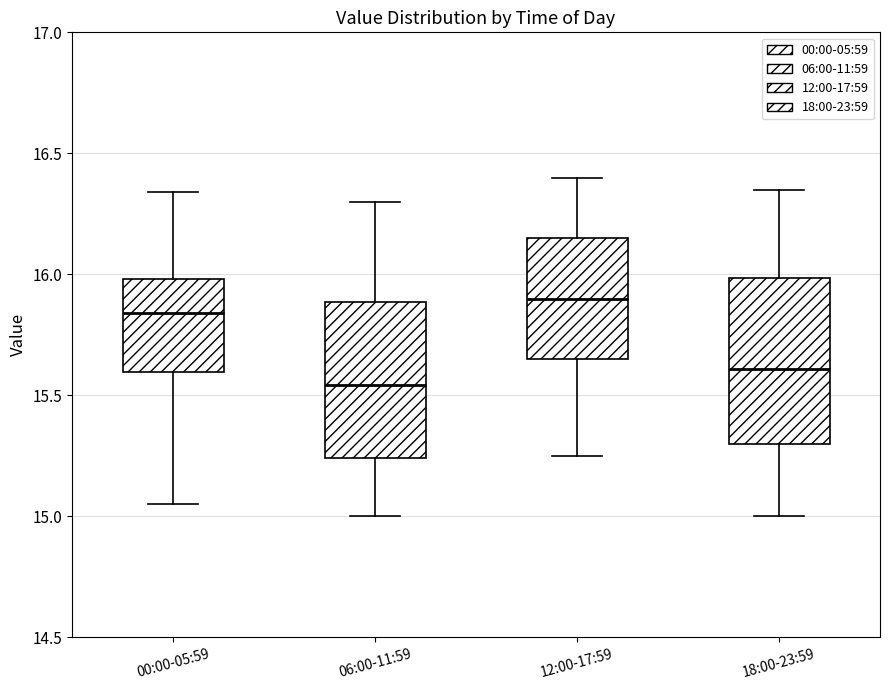

Reading left to right, read every box against the y-axis: the position of its median line, the range the box covers, and the ends of its whiskers. The values are not printed on the chart, so give them approximately, as read against the axis.

00:00-05:59: median 15.85, box 15.60 to 16.00, whiskers 15.05 to 16.35
06:00-11:59: median 15.55, box 15.25 to 15.90, whiskers 15.00 to 16.30
12:00-17:59: median 15.90, box 15.65 to 16.15, whiskers 15.25 to 16.40
18:00-23:59: median 15.60, box 15.30 to 16.00, whiskers 15.00 to 16.35